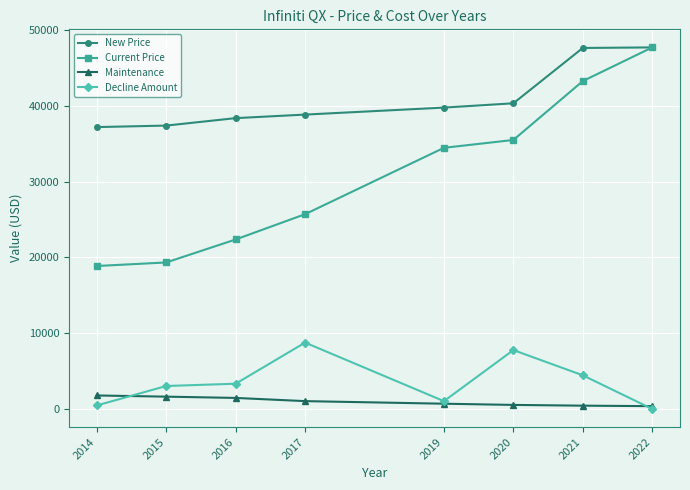

Rank the series at 2020 from highest to lowest value.

New Price, Current Price, Decline Amount, Maintenance